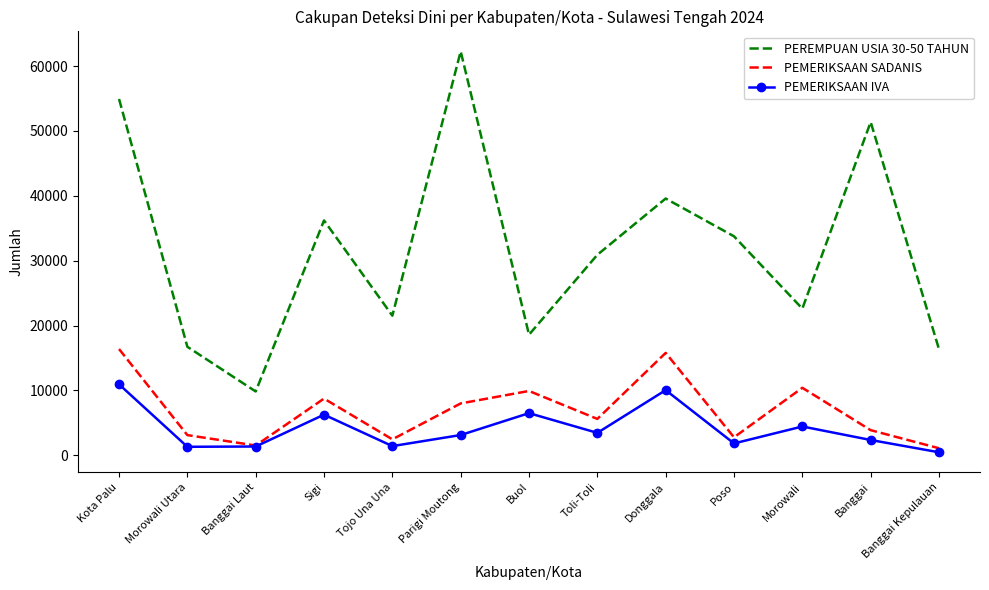

Which series has the widest spread of values?

PEREMPUAN USIA 30-50 TAHUN